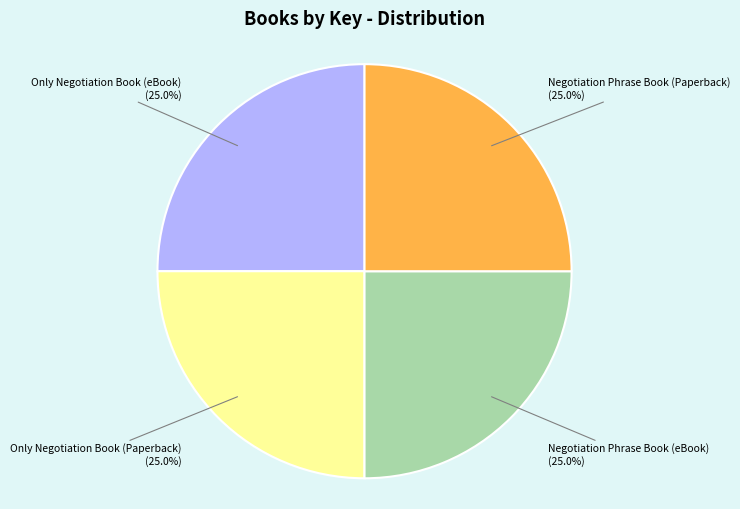

Is it true that Only Negotiation Book (Paperback) is 25% of the pie?

True